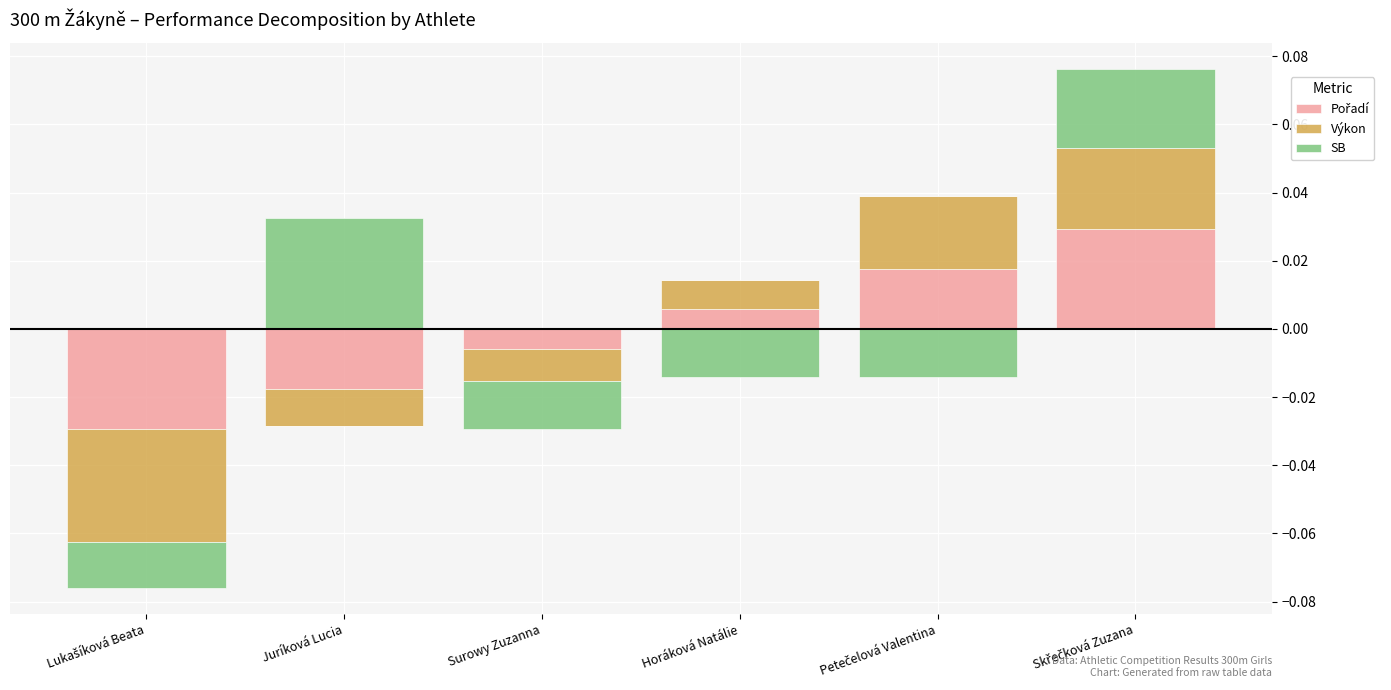

At Petečelová Valentina, list the series in order from smallest to largest.

SB, Pořadí, Výkon